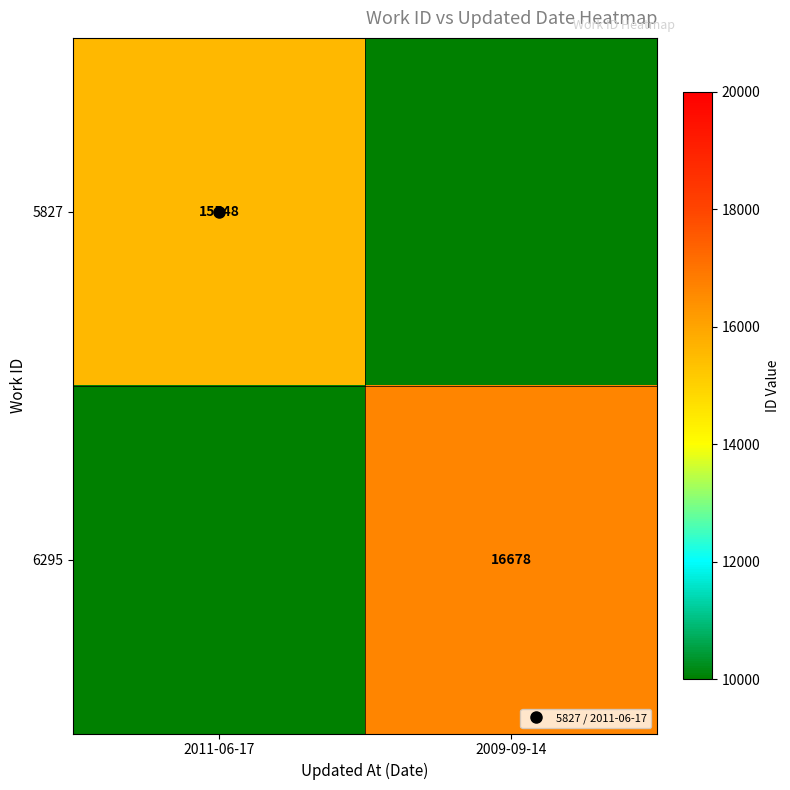

Which series has the largest total across all categories?

6295